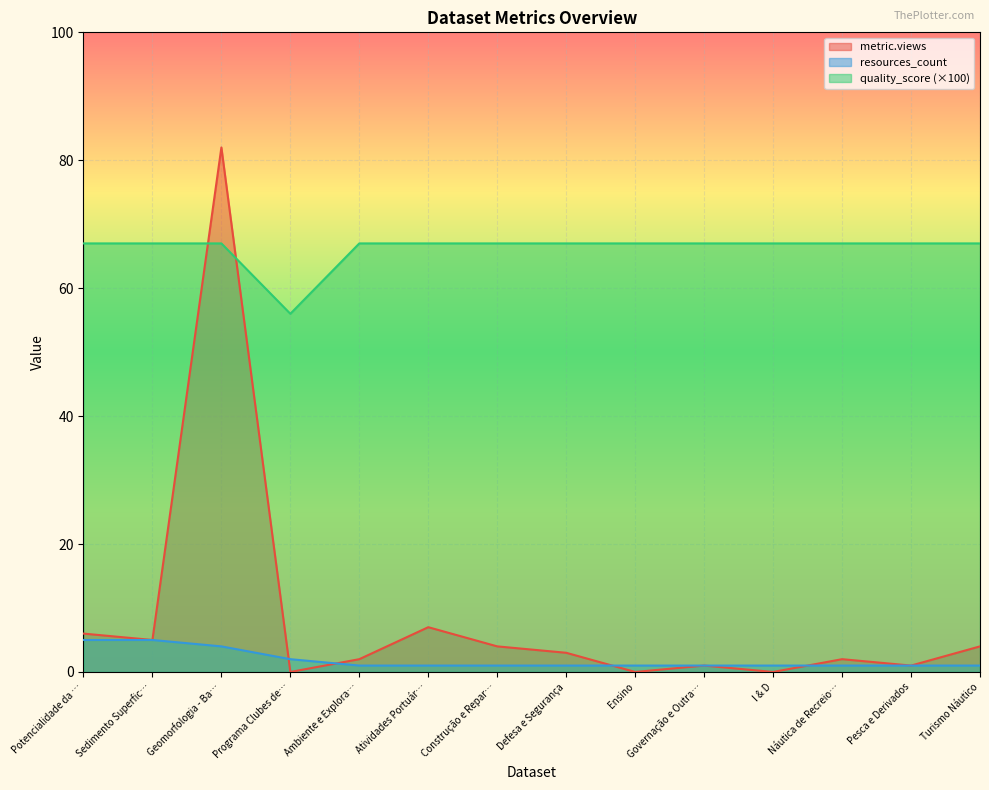

What is the difference between the highest and lowest values at Potencialidade da …?

62.0